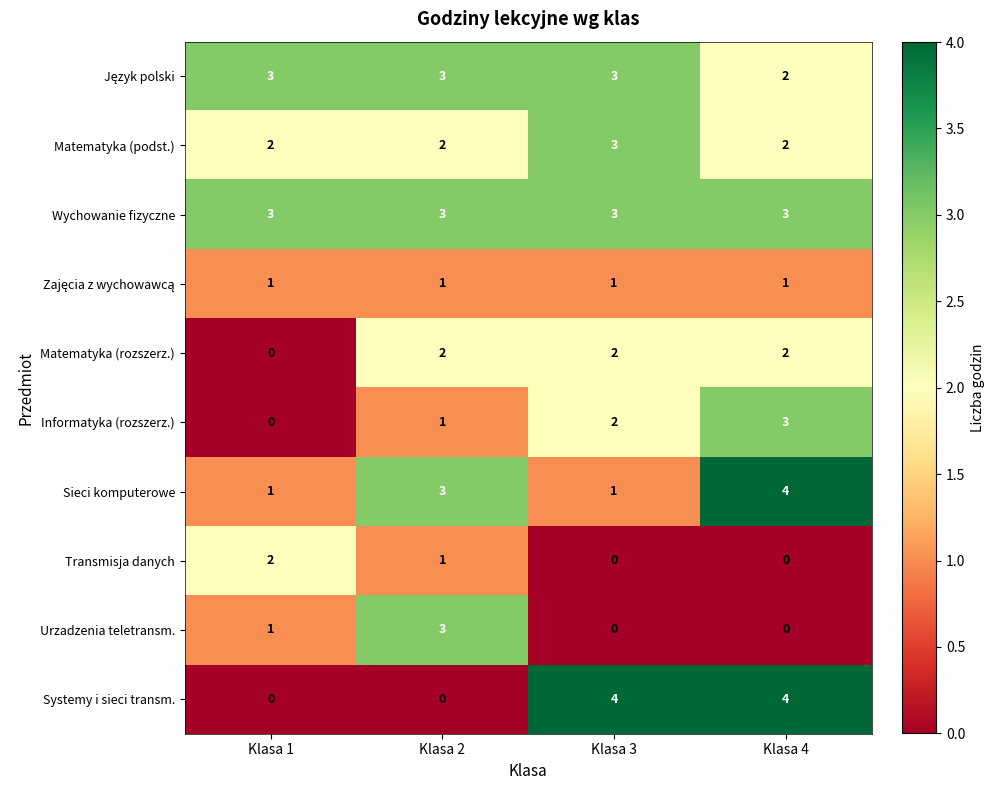

Which series has the largest total across all categories?

Wychowanie fizyczne